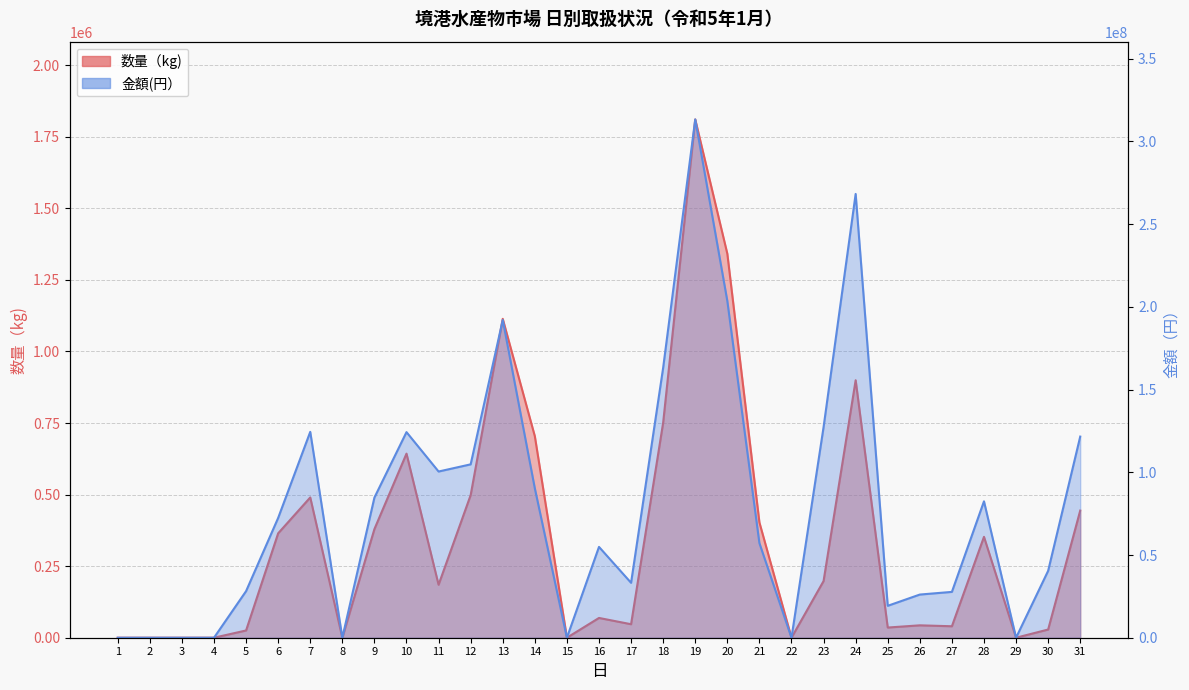

What are all the series names shown in the legend?

数量（kg), 金額(円）